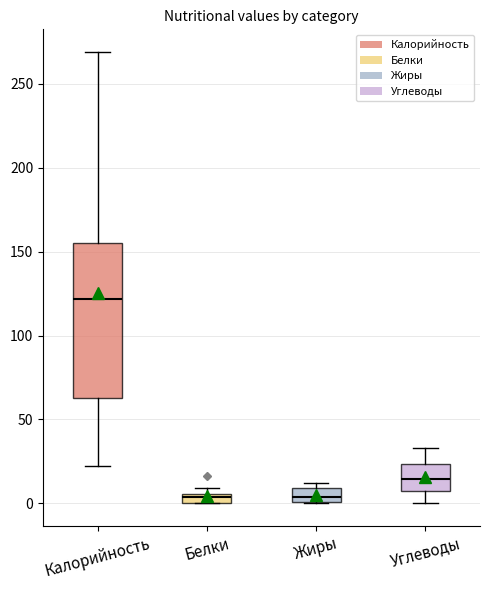

Where is the upper edge of the box for Белки on the y-axis? The values are not printed on the chart, so give them approximately, as read against the axis.

5